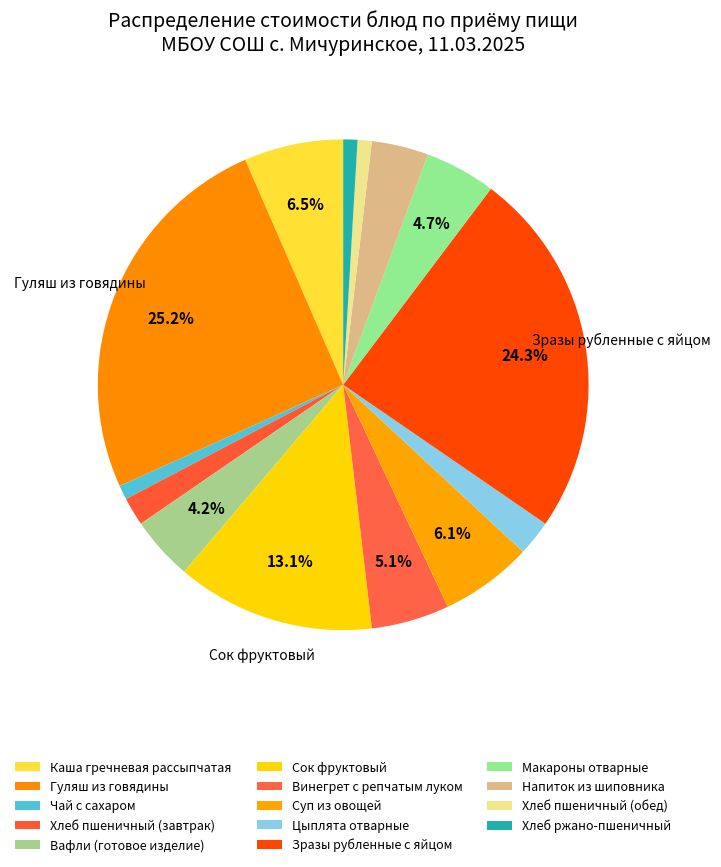

Count the number of slices in the pie.

14